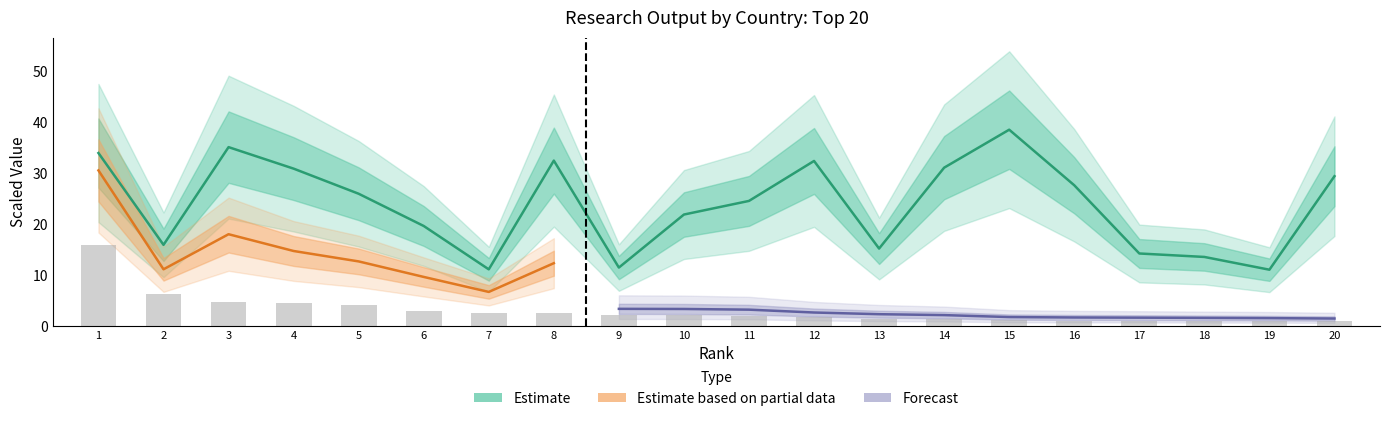

True or false: Documents (scaled) has a value of 1.0 at 18.

True